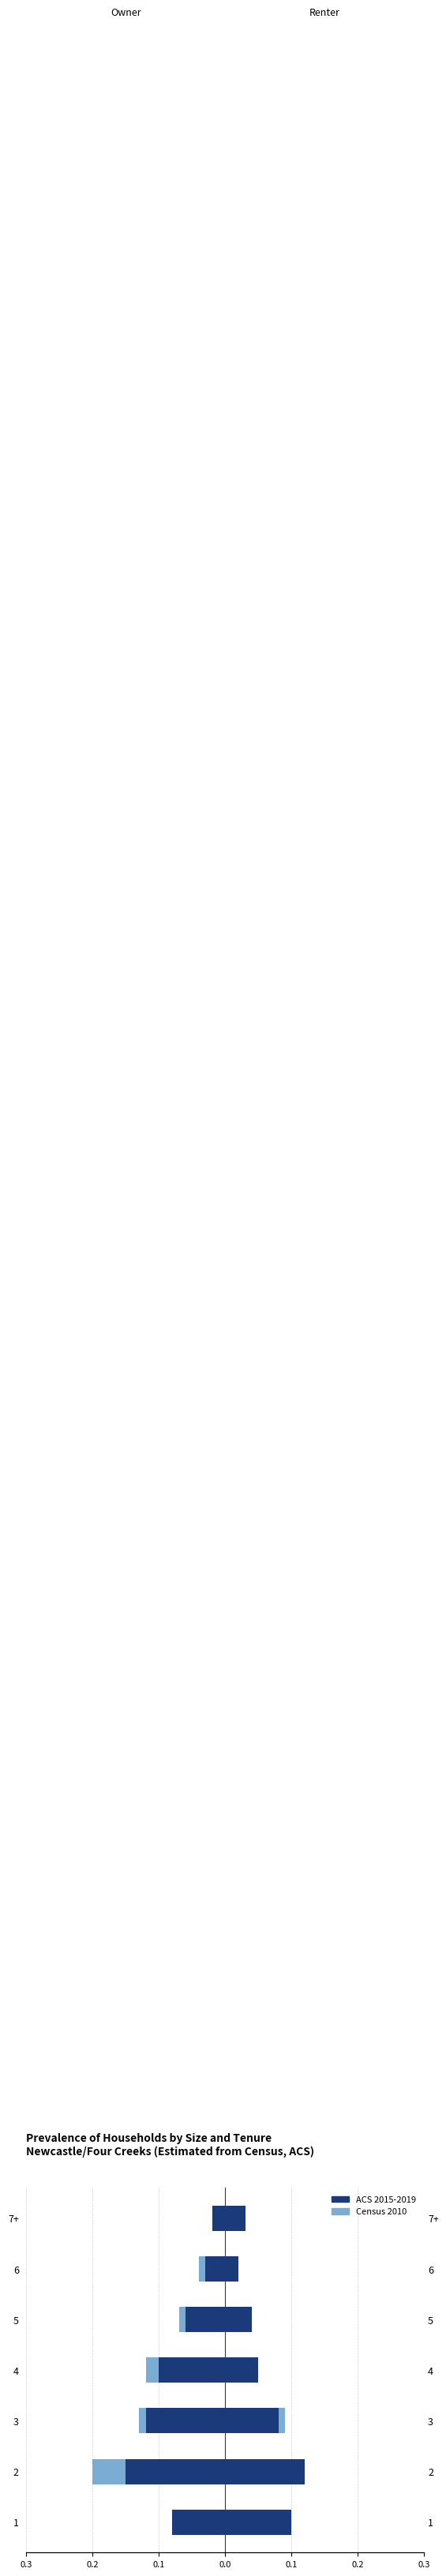

How many bars are there in total?

14